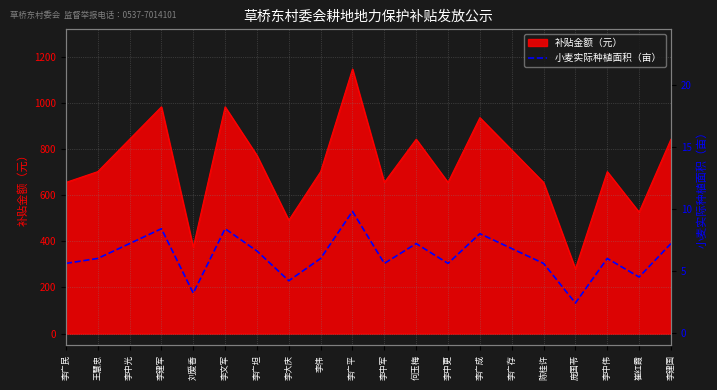

What position from the left is 陈桂许?

16